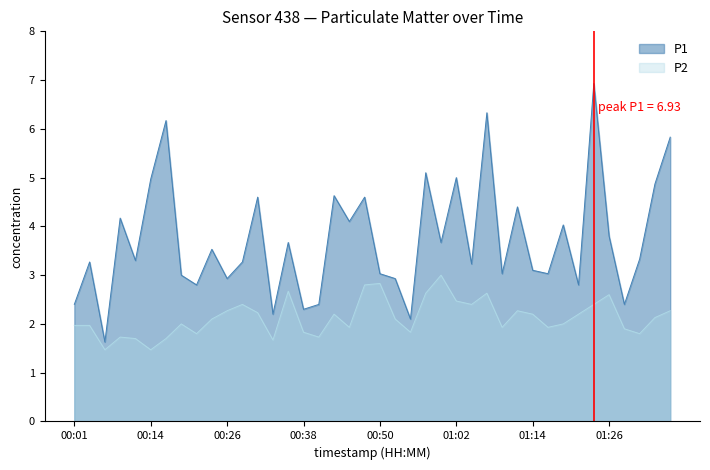

What is the label of the 28th point from the left?

01:07